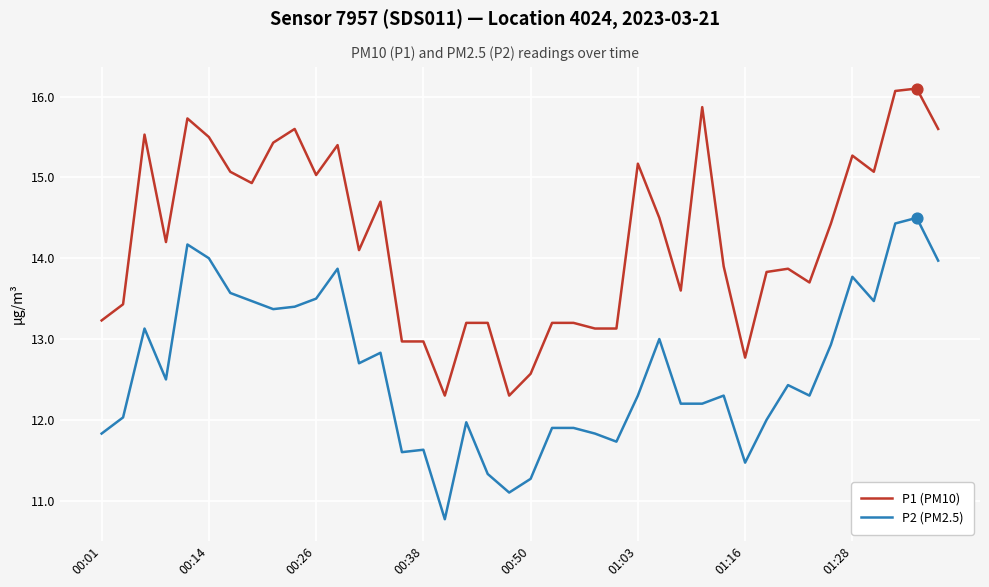

Which series has the largest range (max minus min)?

P1 (PM10)